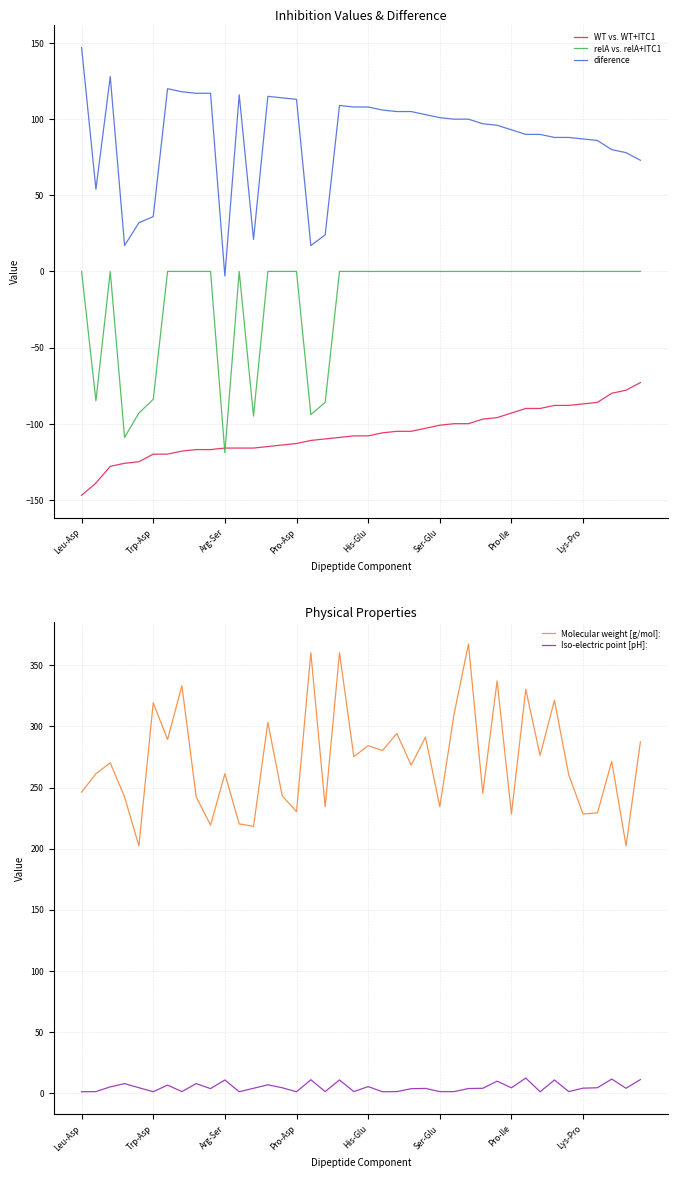

True or false: diference and Molecular weight [g/mol]: cross at least once.

False